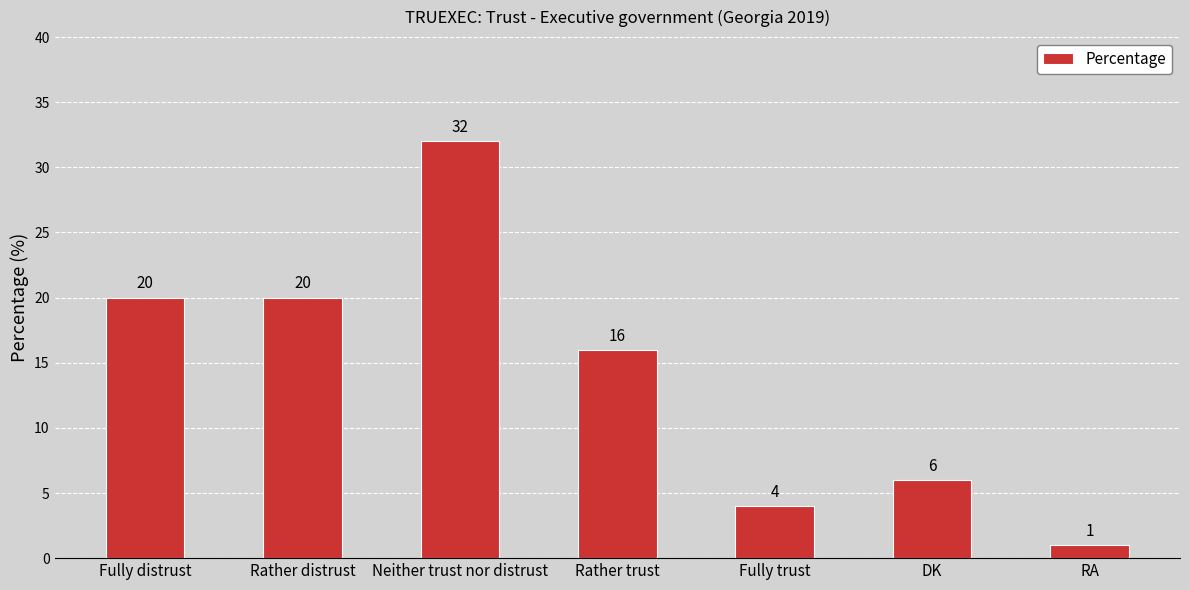

How many bars are there in total?

7